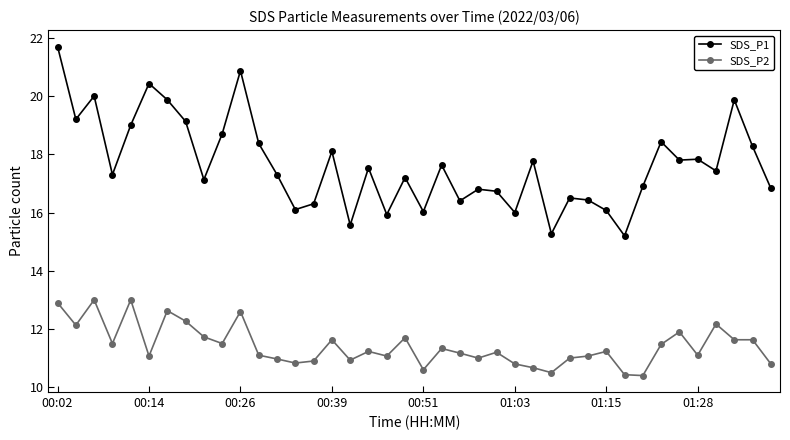

How many data points does each series have?

40